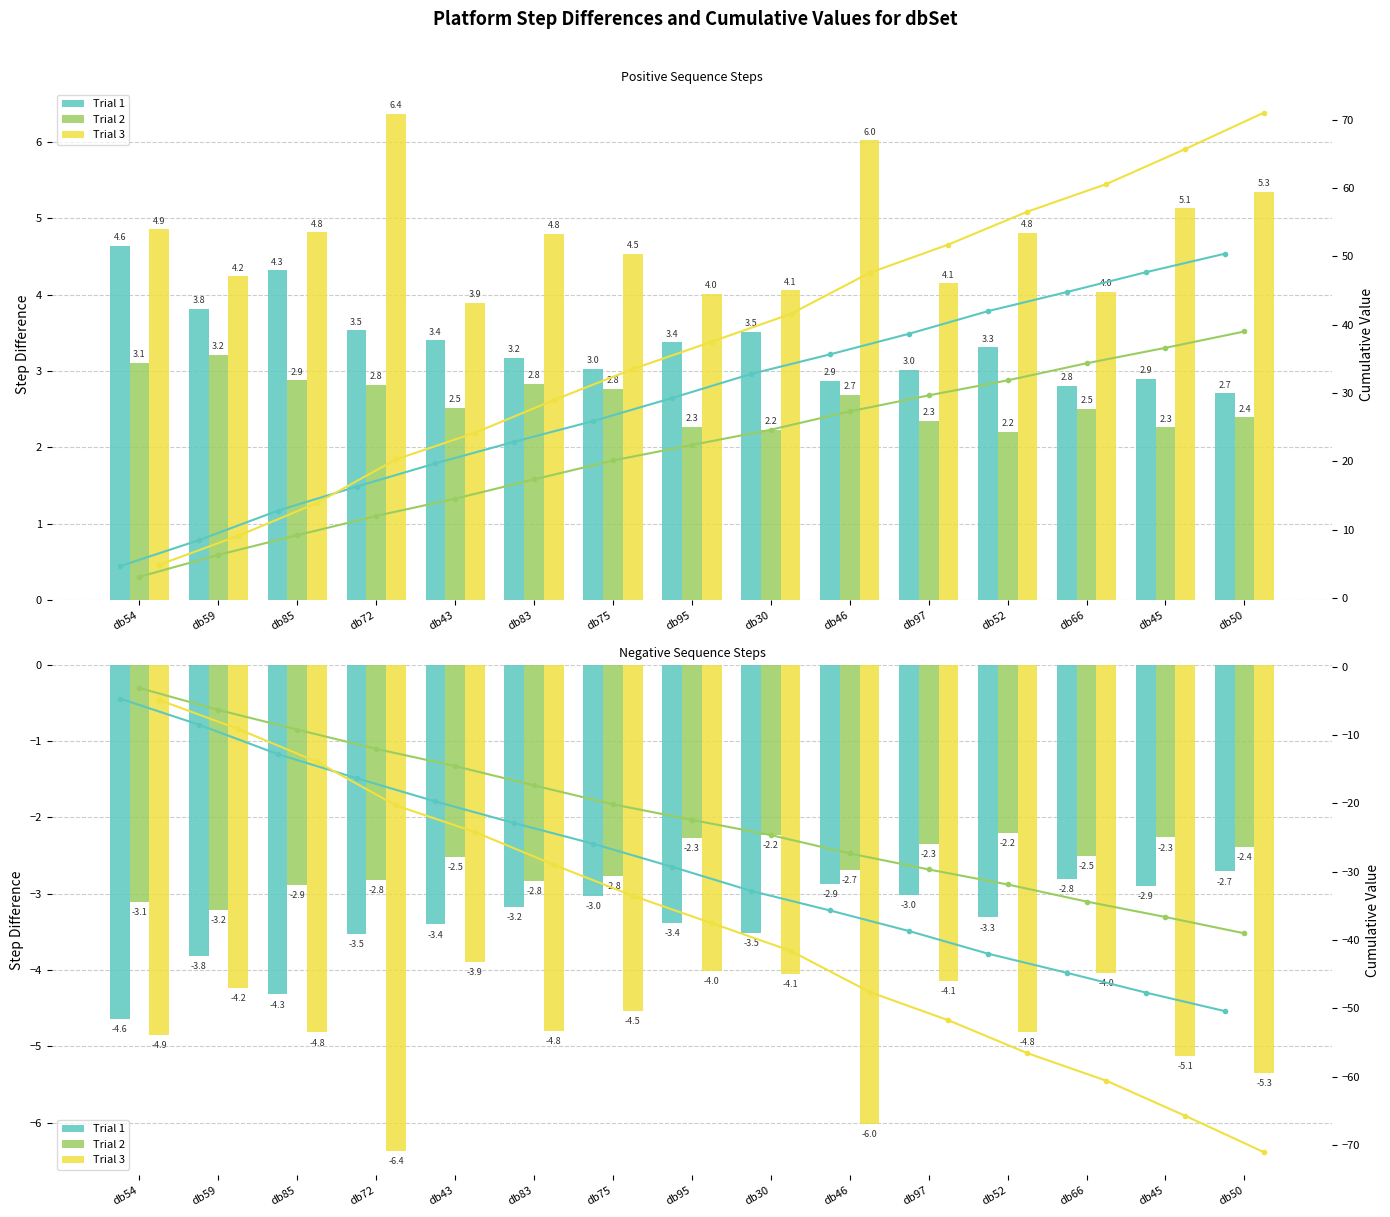

The value of Trial 2 at db52 is -2.2. True or false?

True